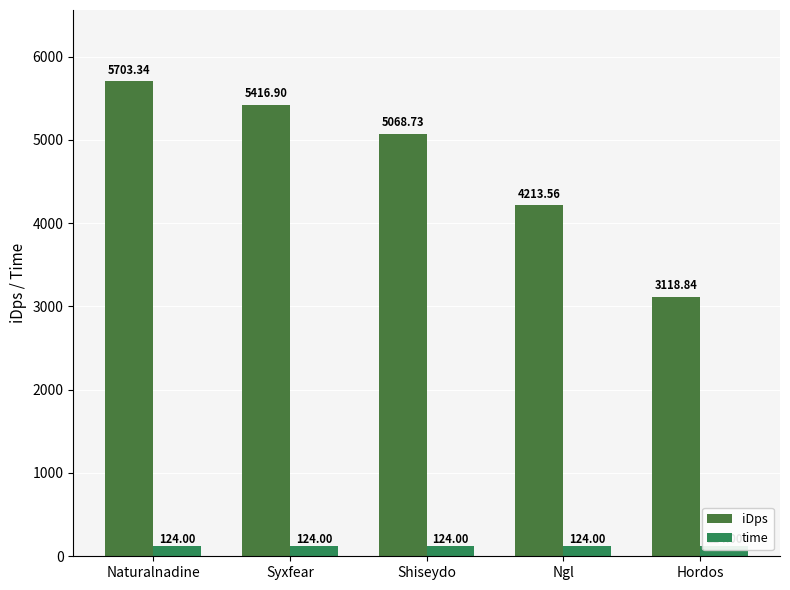

Rank the series at Hordos from highest to lowest value.

iDps, time